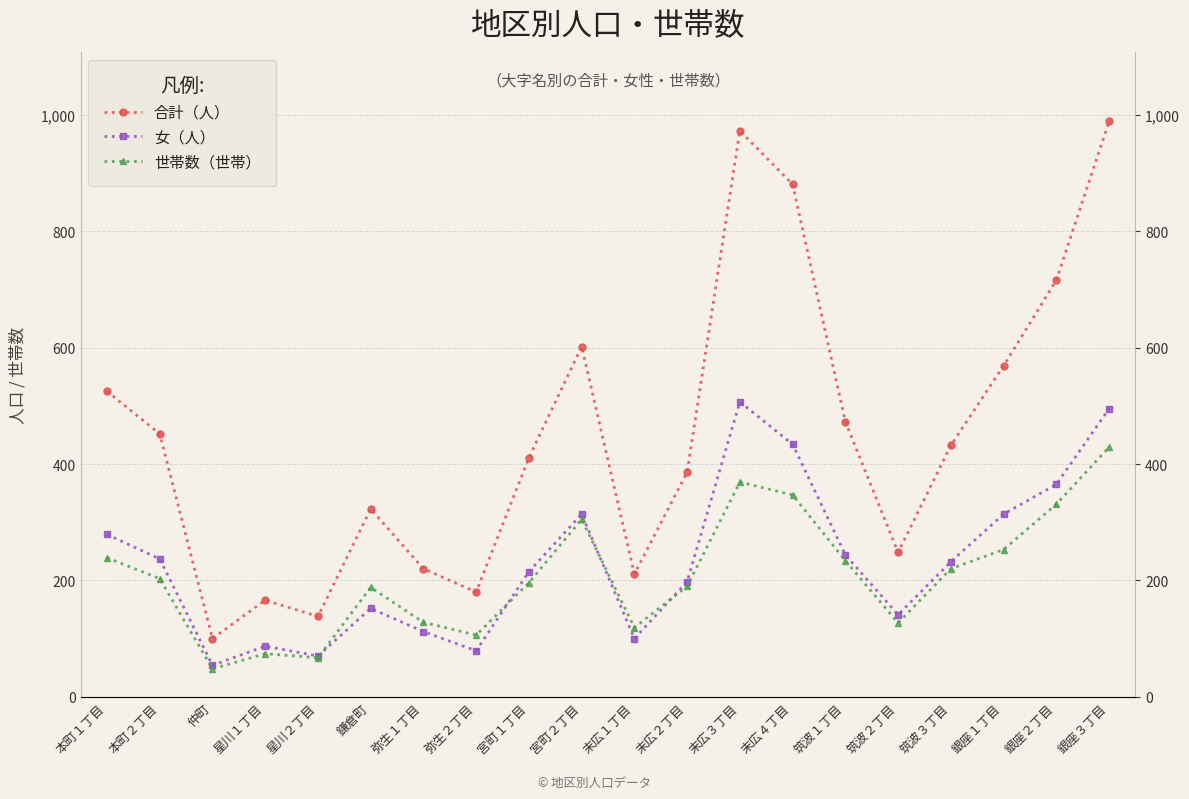

How many categories are shown in the chart?

20